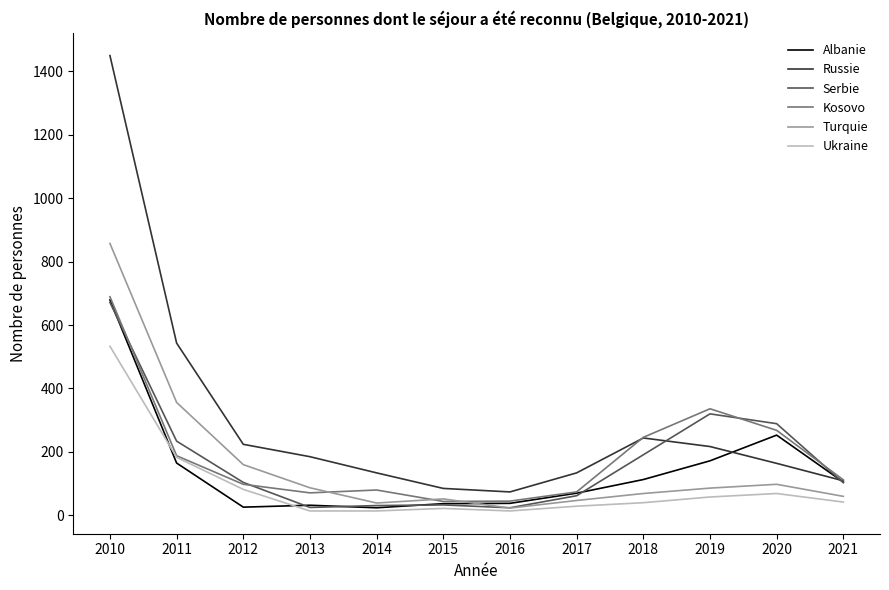

What is the sum of the Serbie values at 2014 and 2019?

351